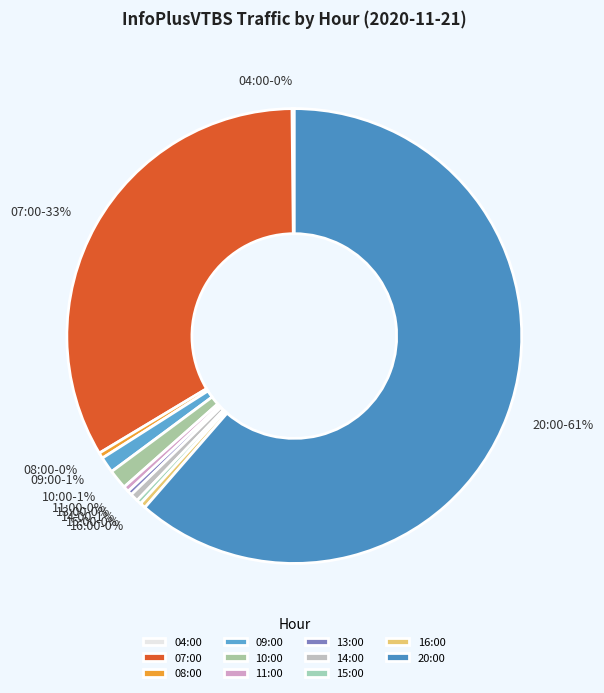

The 07:00 slice represents 23% of the pie. True or false?

False